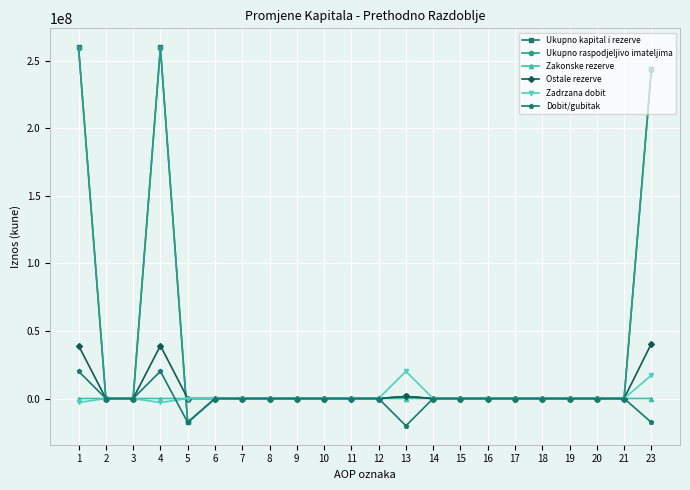

How many lines are shown in the chart?

6